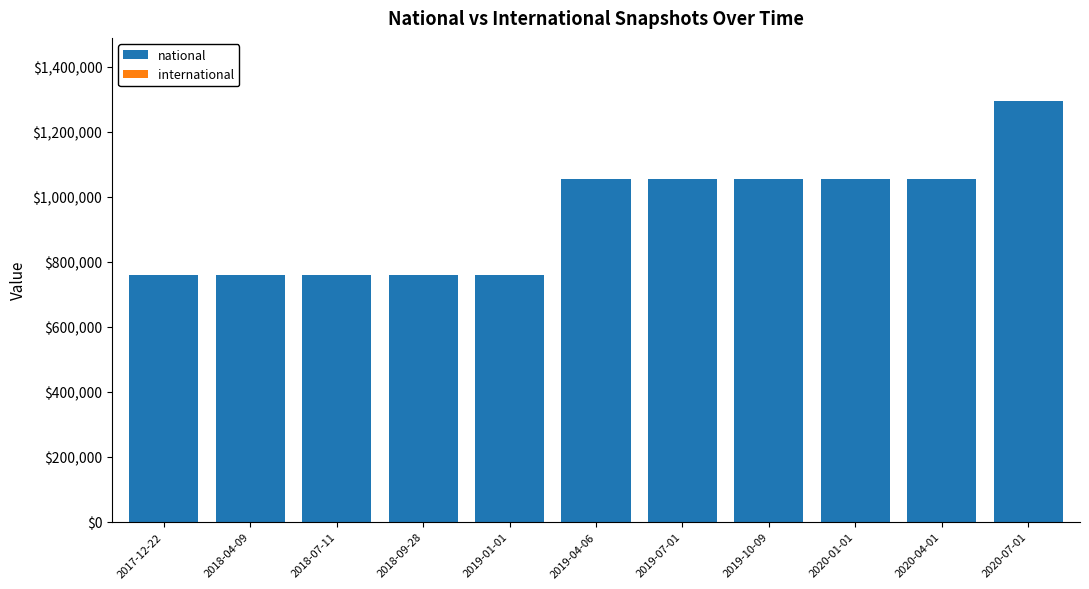

Which label corresponds to the largest value in the chart?

2020-07-01